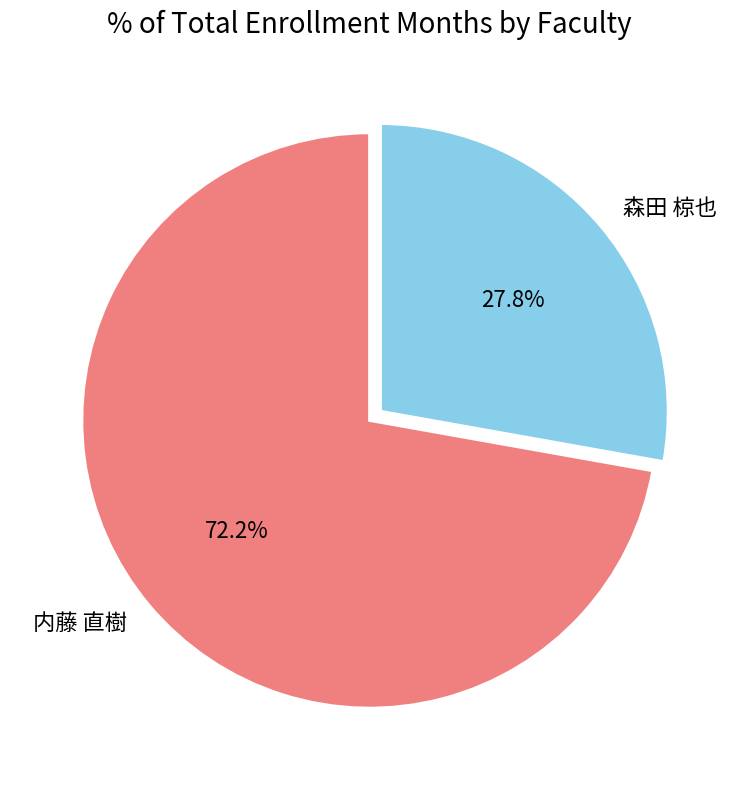

Between 森田 椋也 and 内藤 直樹, which is larger?

内藤 直樹